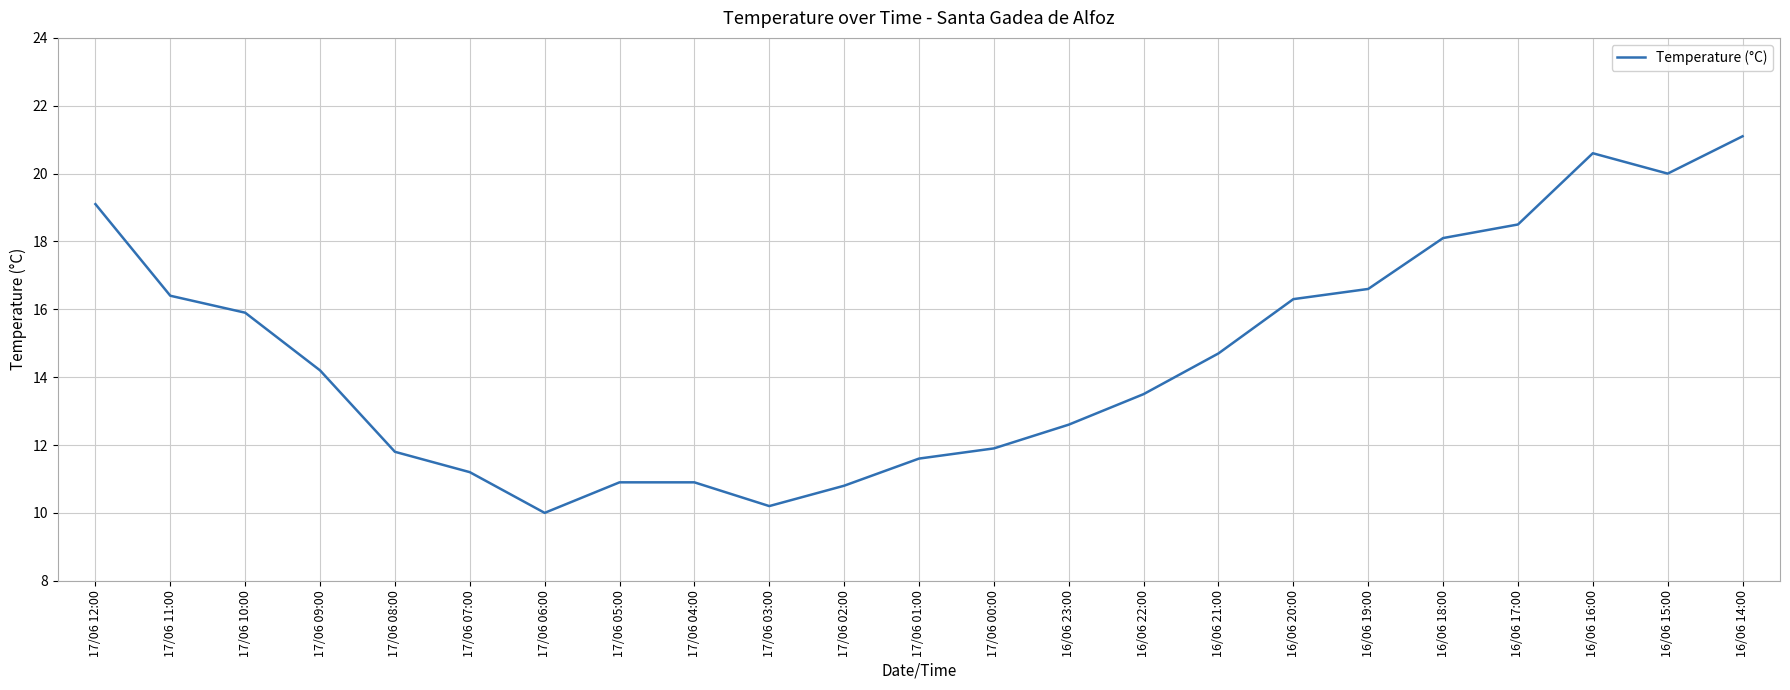

Where is the data nearest to the value 15?

16/06 21:00